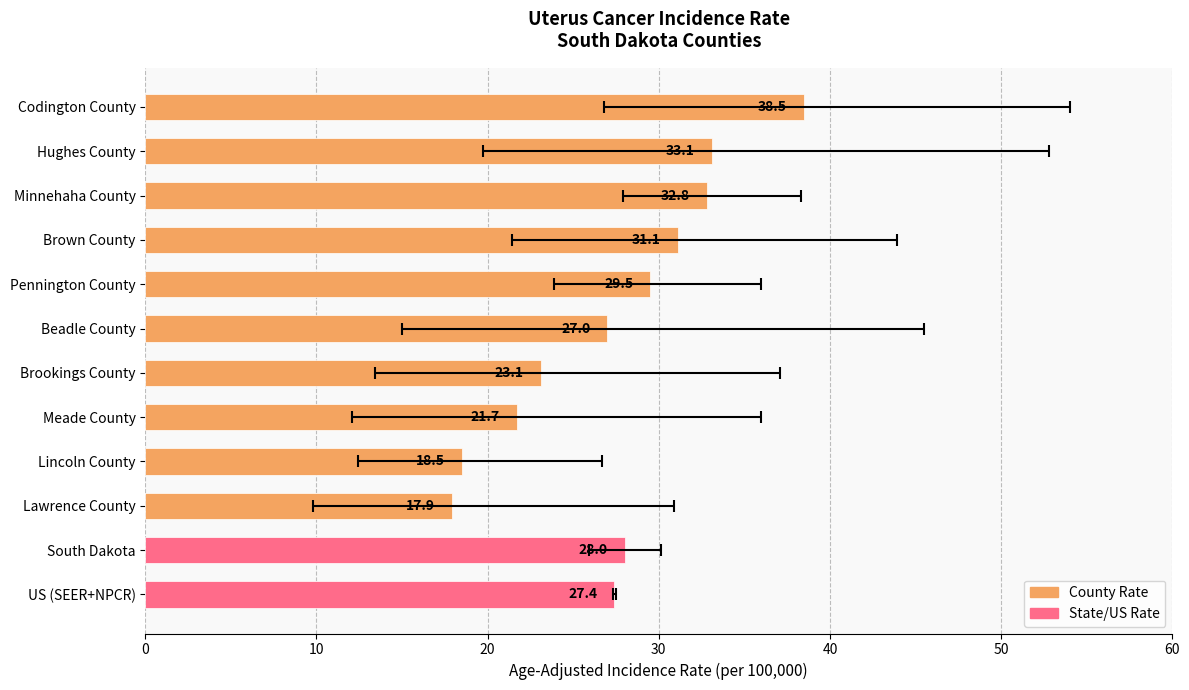

How many bars are there in total?

12